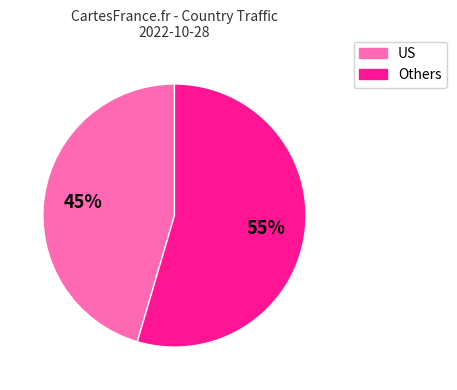

Is there a majority slice in this chart?

Yes